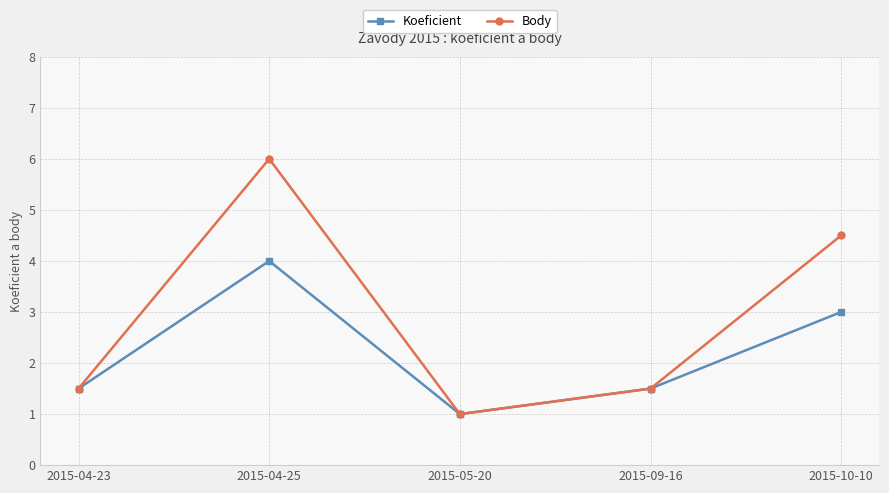

How many data points in Body are above 1?

4